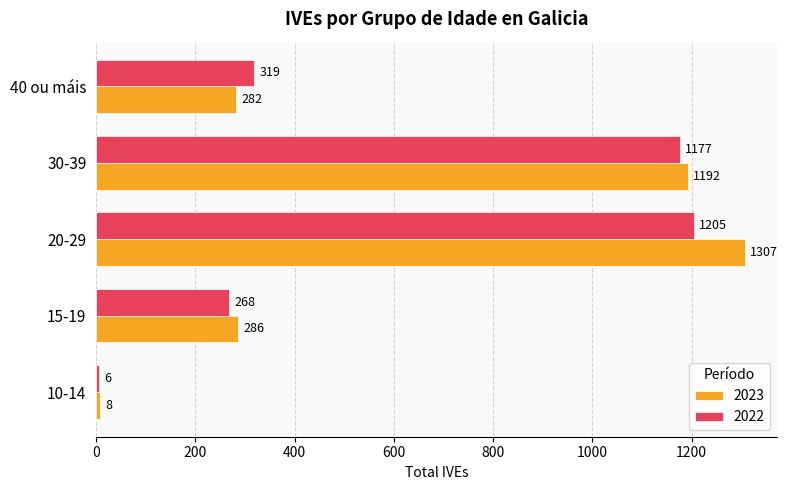

What is the difference between the highest and lowest values at 15-19?

18